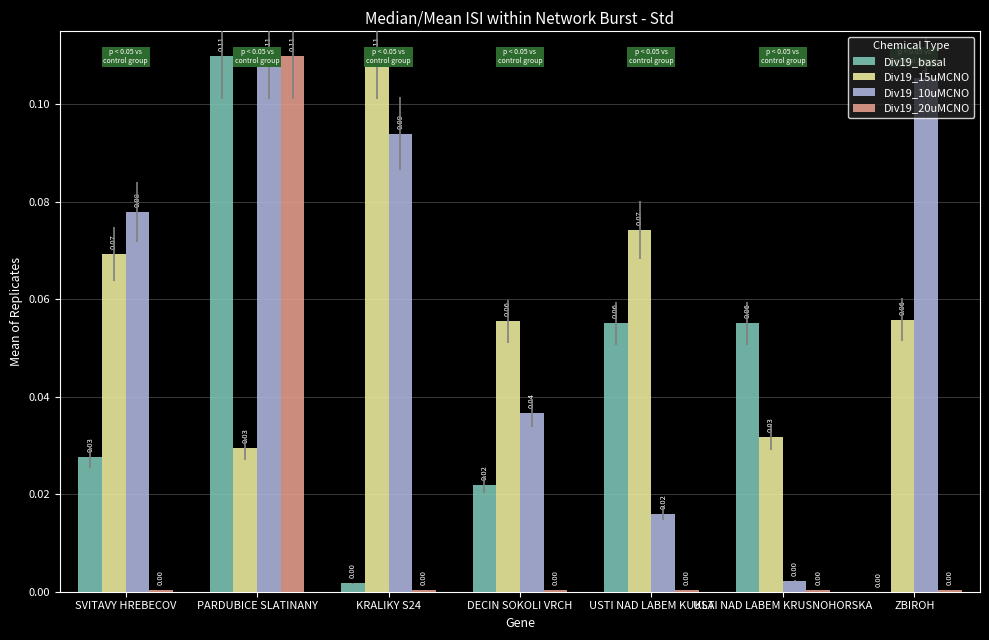

Which series changed the most between SVITAVY HREBECOV and DECIN SOKOLI VRCH?

Div19_10uMCNO